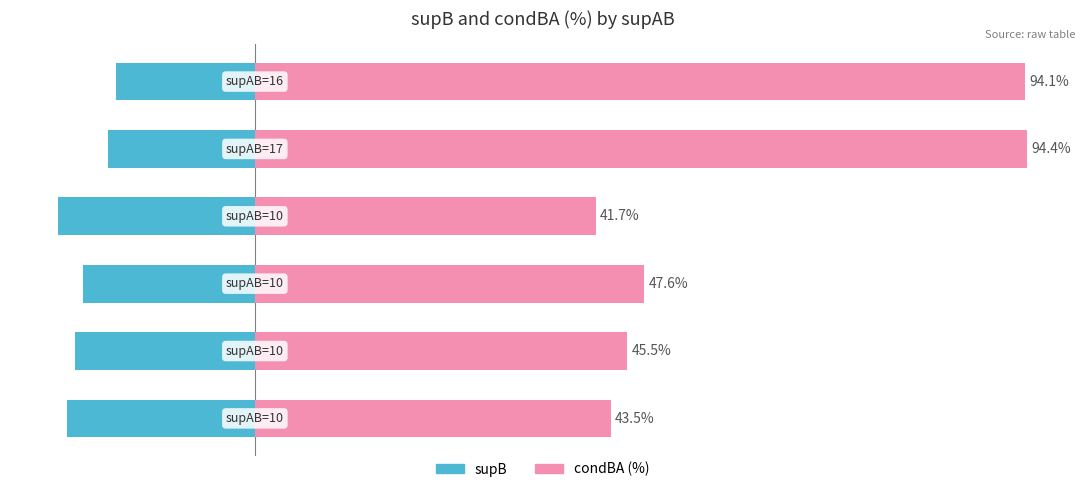

Is it true that supB equals -33.0 at 0?

False